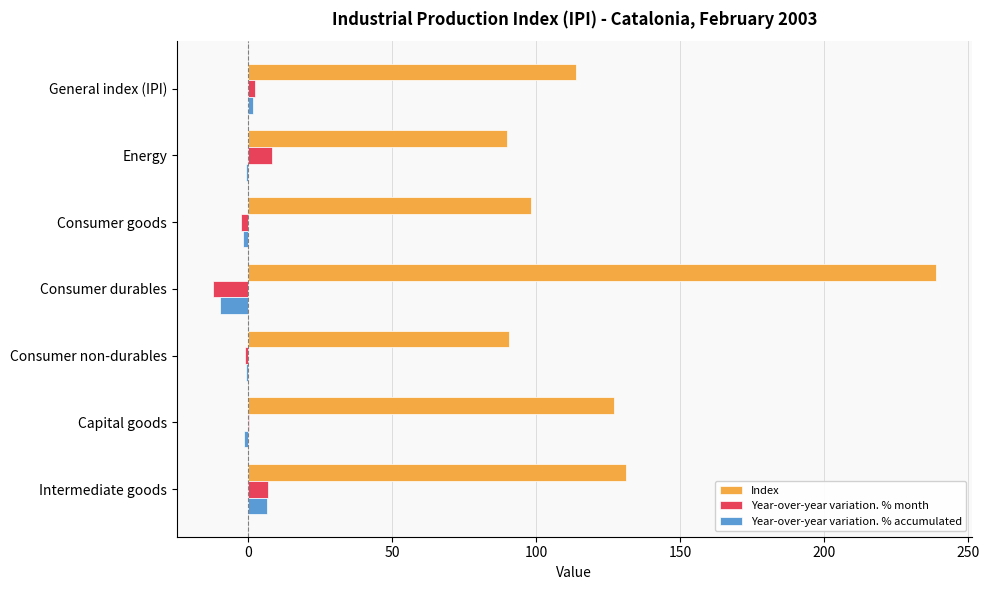

What is the sum of the Index values at Intermediate goods and Consumer durables?

370.0